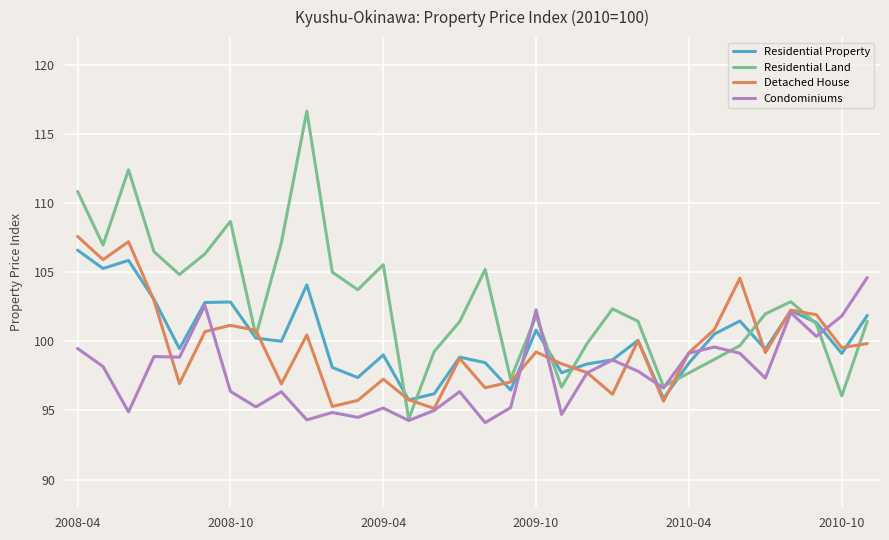

Which series has the largest total across all categories?

Residential Land